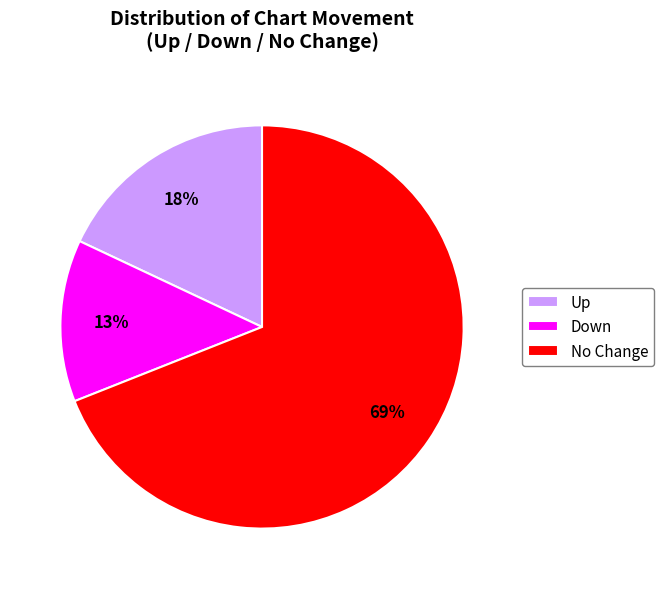

Do Up and No Change together represent more than half of the pie?

Yes